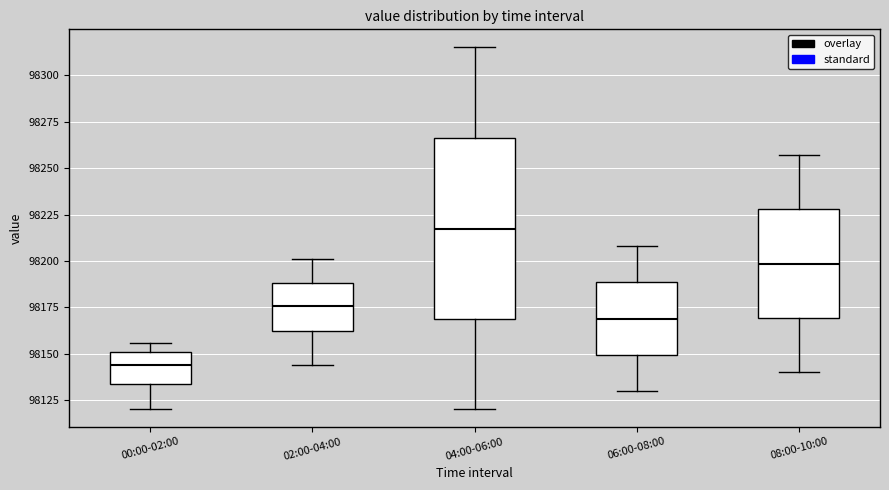

Where does the median line of the box for 02:00-04:00 sit on the y-axis? The values are not printed on the chart, so give them approximately, as read against the axis.

98175